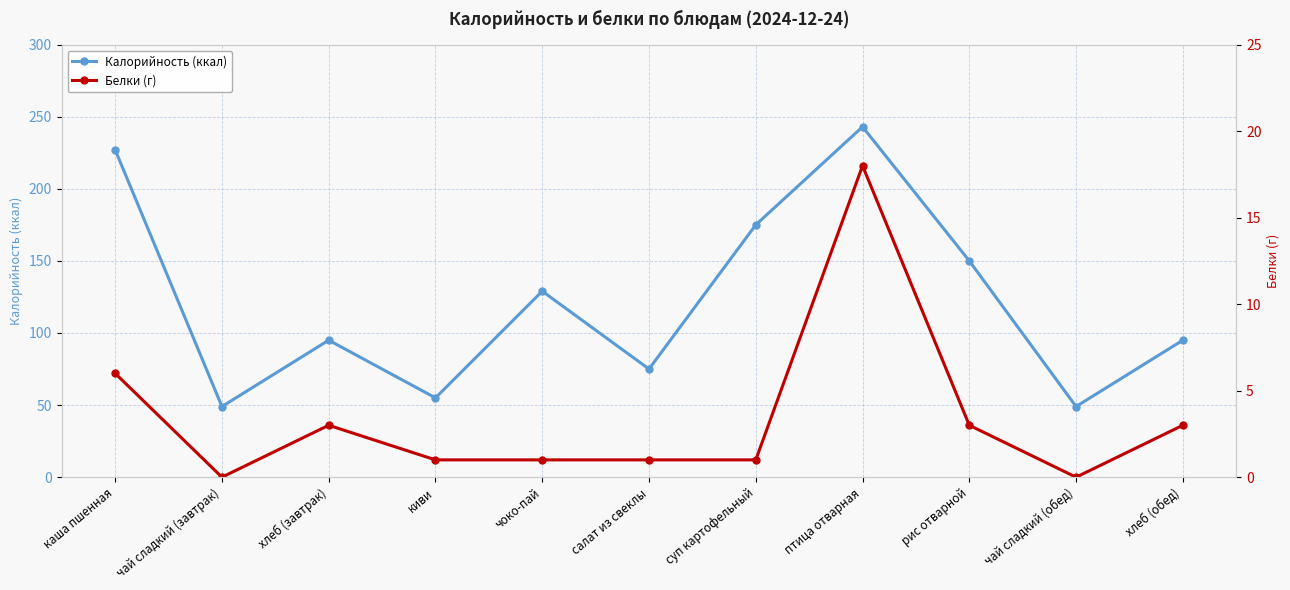

Which series changed the most between каша пшенная and чоко-пай?

Калорийность (ккал)